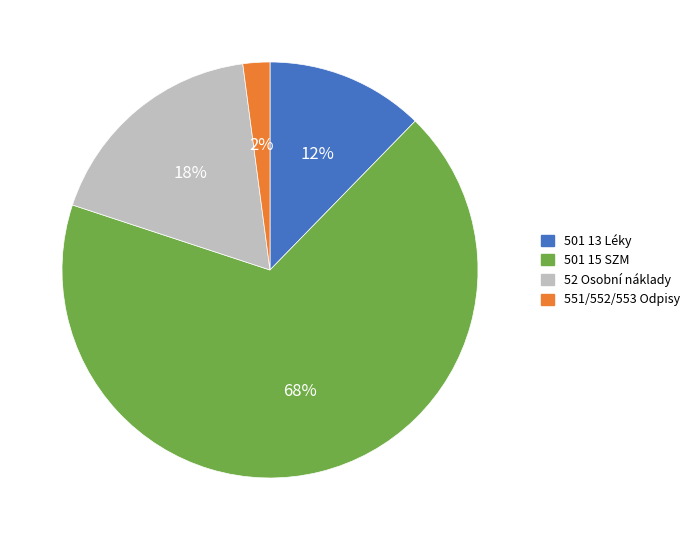

What is the smallest slice in the pie chart?

551/552/553 Odpisy